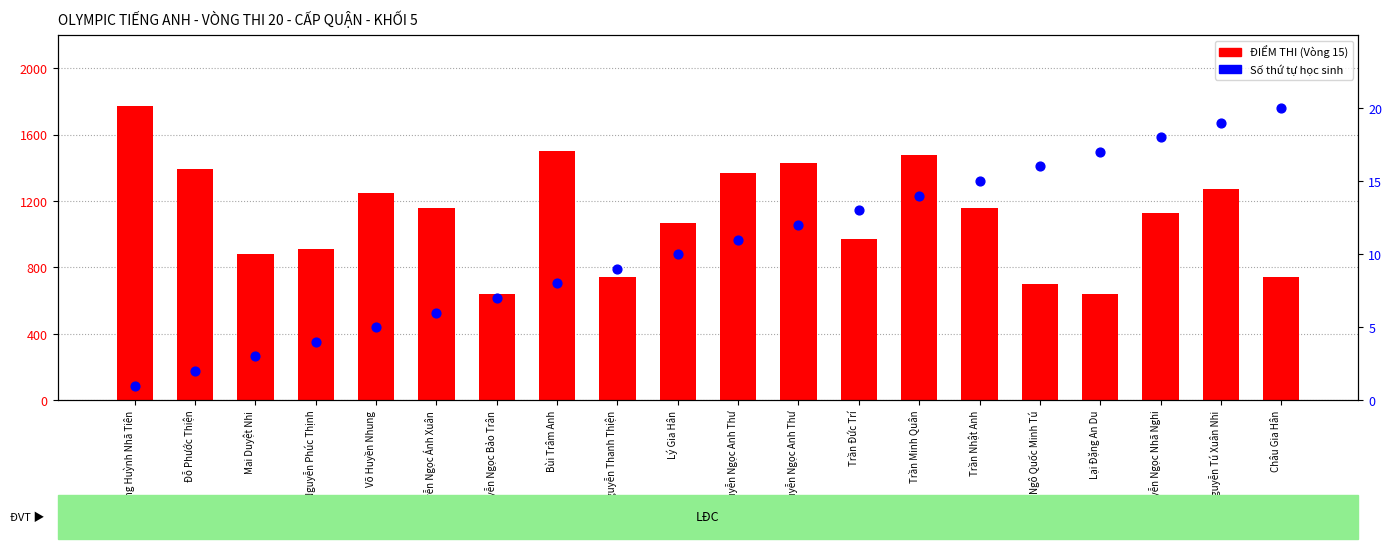

Is the value of Số thứ tự at Nguyễn Ngọc Bảo Trân greater than the value of ĐIỂM THI at Mai Duyệt Nhi?

No